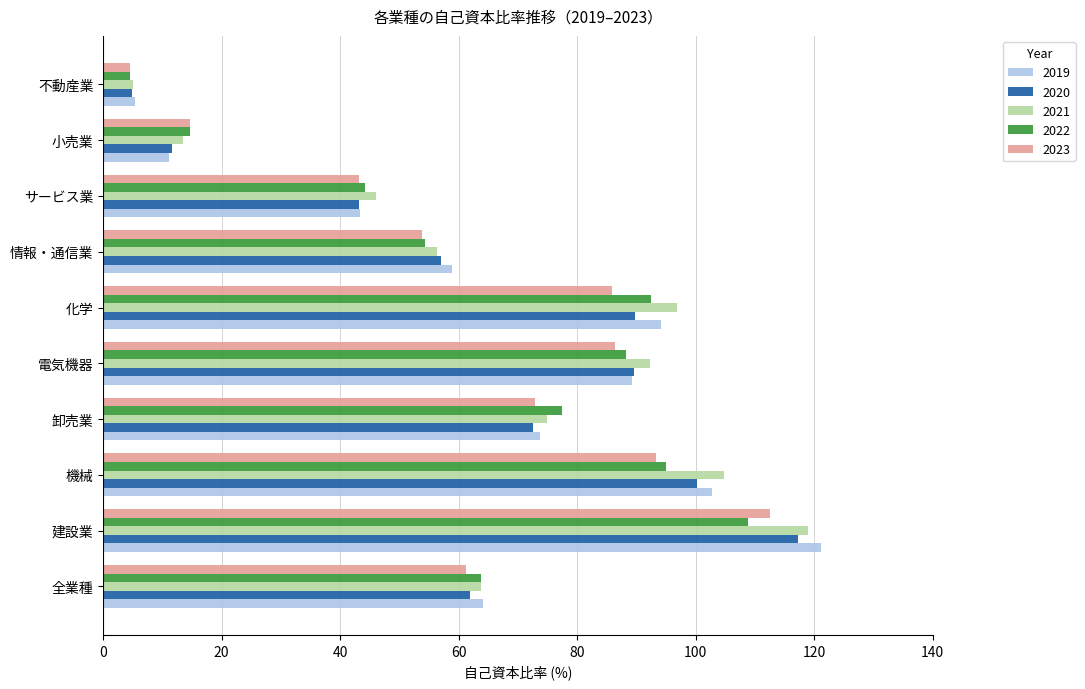

Which series has the widest spread of values?

2019